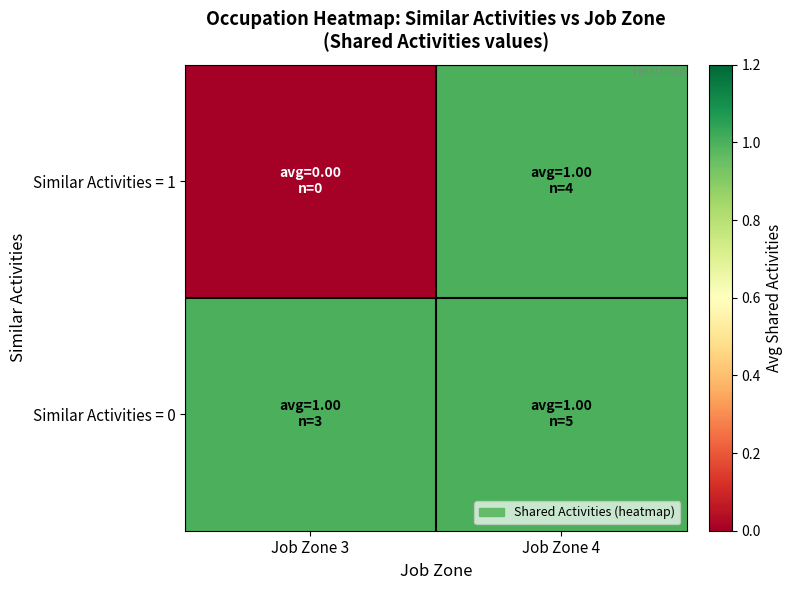

What is the total value across all series at Job Zone 4?

2